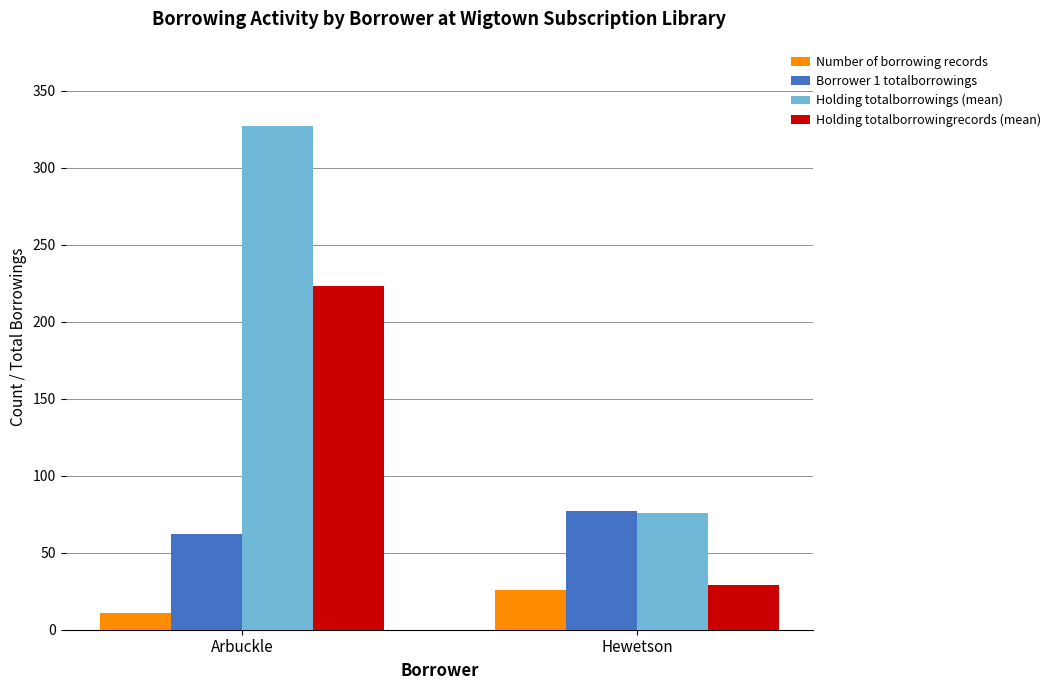

At how many categories does at least one series exceed 28?

2